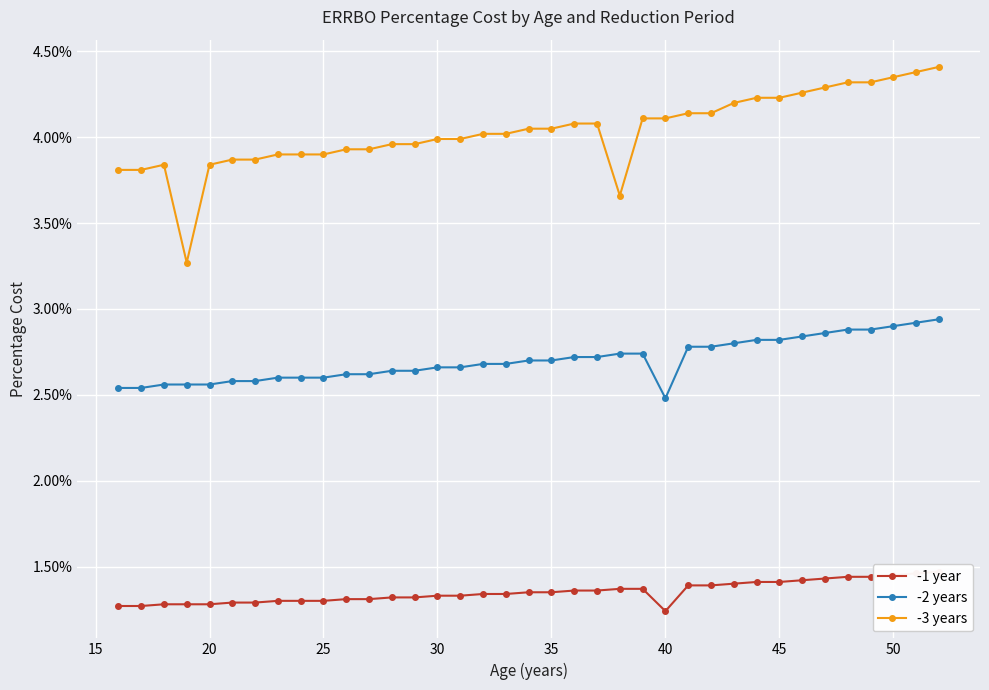

What are all the series names shown in the legend?

-1 year, -2 years, -3 years